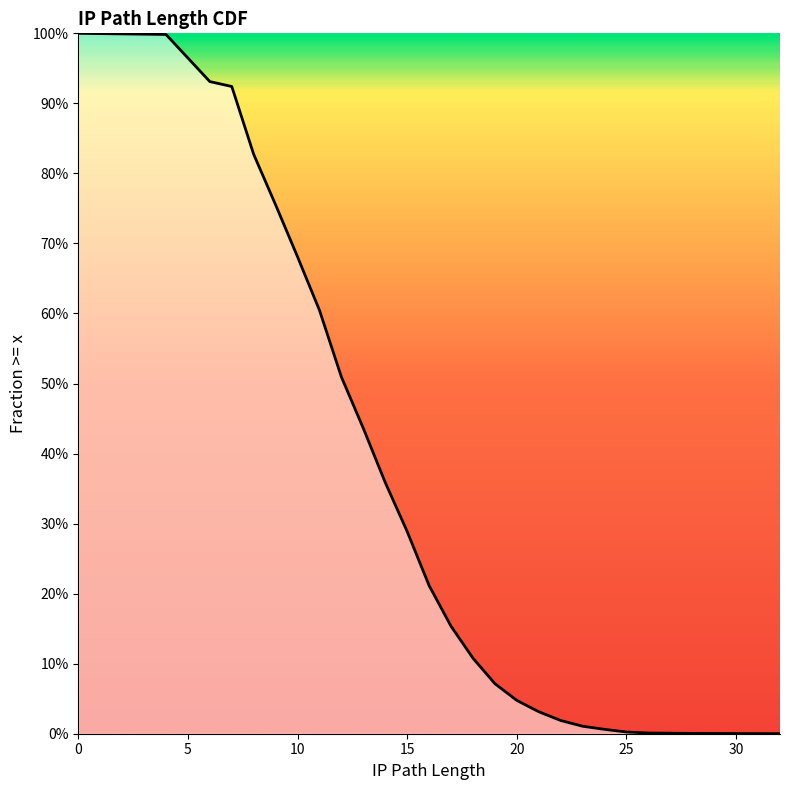

How many values are above zero?

25